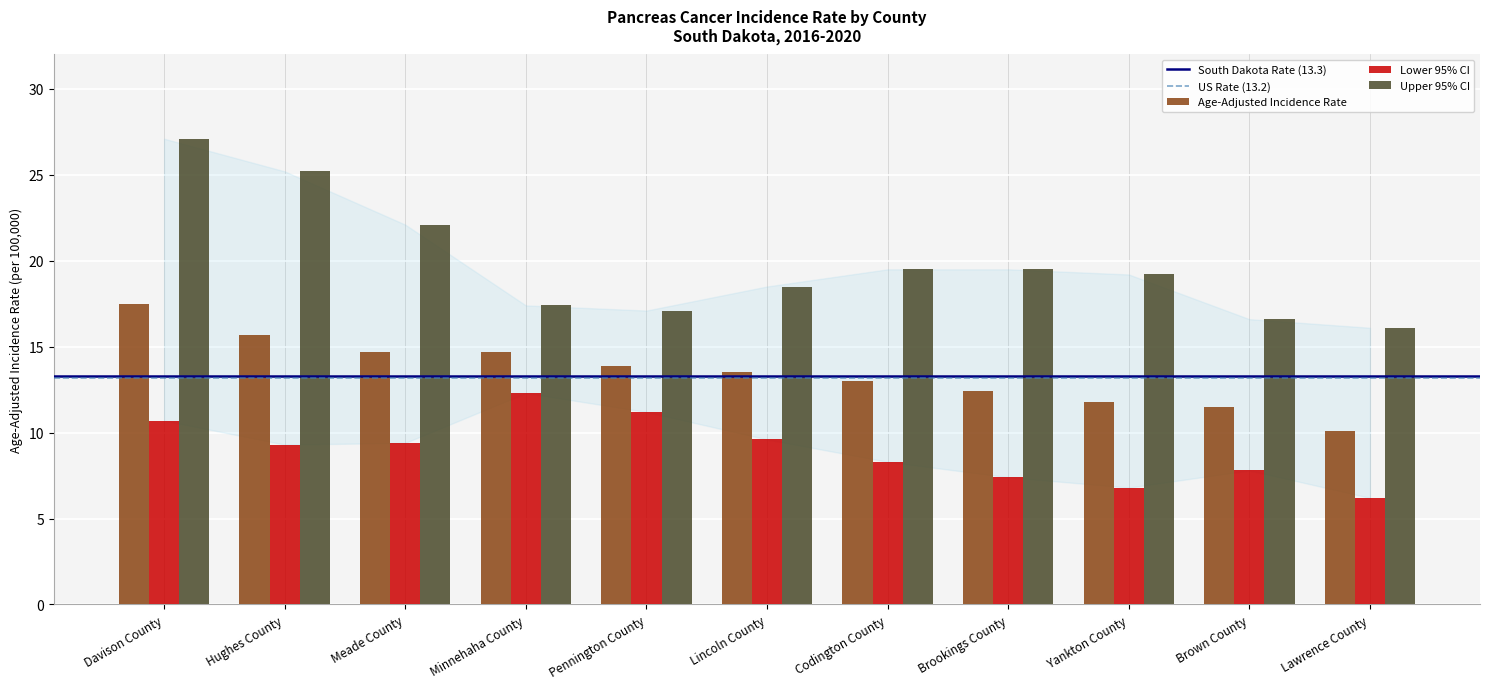

What is the minimum value shown in the chart?

6.2